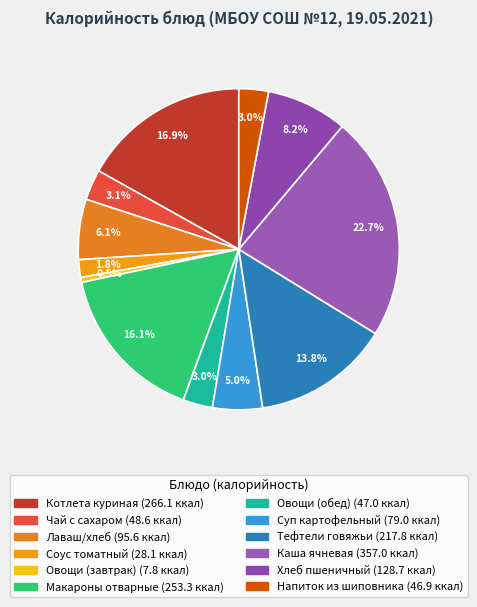

What is the ratio of the value at Овощи (обед) to the value at Суп картофельный?

0.6